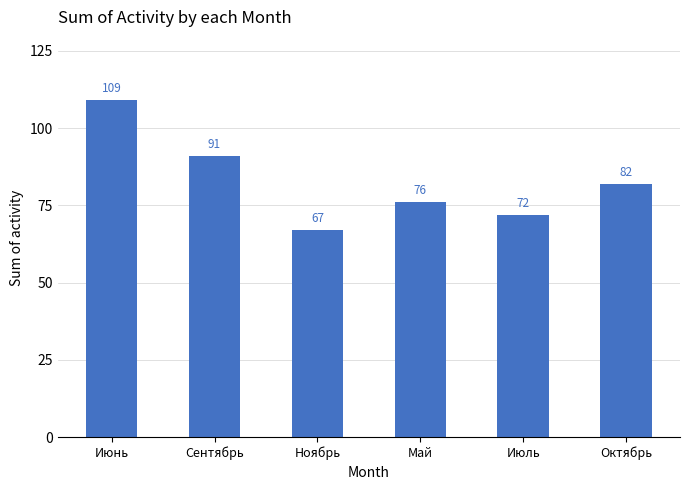

The Ноябрь series shows -8 at 22. True or false?

False